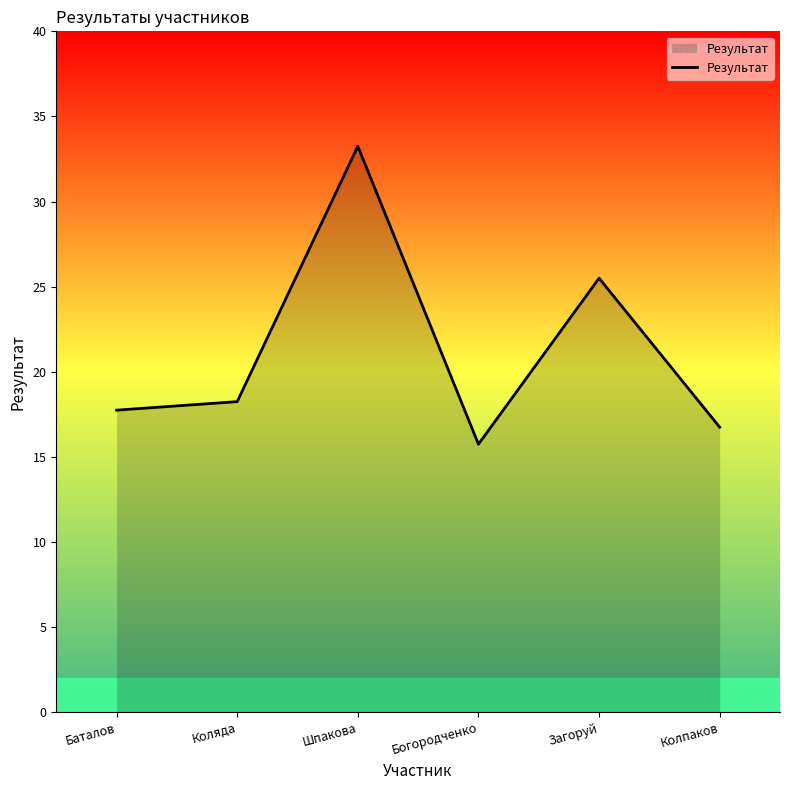

What is the difference between the values at Коляда and Богородченко?

2.5